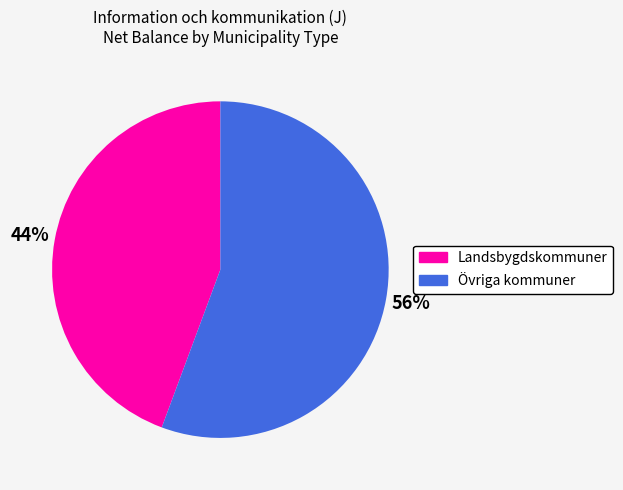

The Landsbygdskommuner slice represents 54% of the pie. True or false?

False